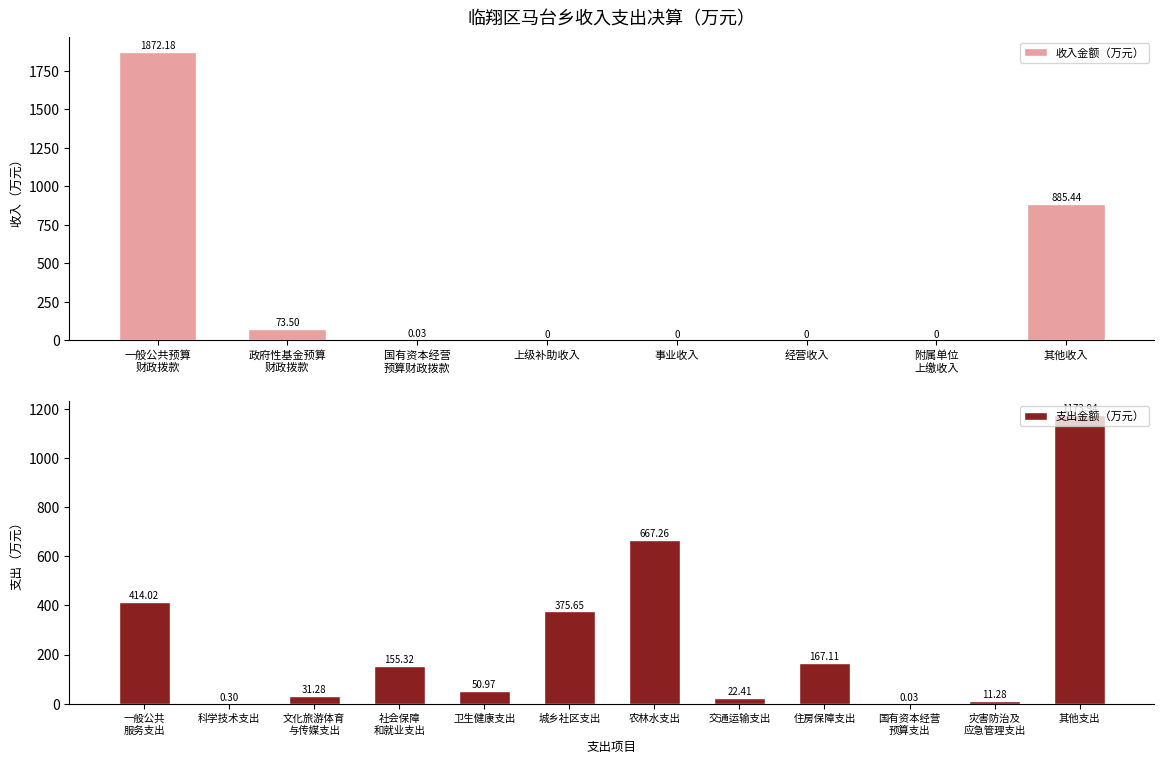

What is the sum of all 支出金额（万元） values?

3069.6